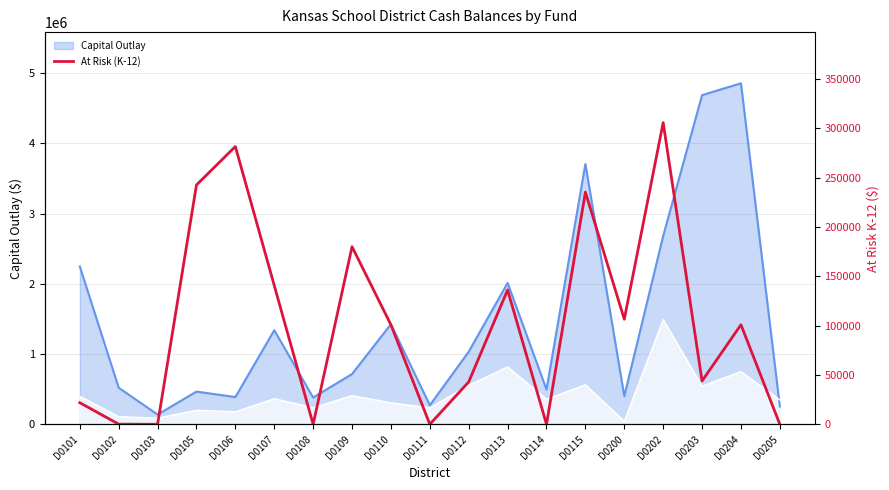

Reading left to right, list all the values displayed in this chart.

D0101=21895	D0102=173	D0103=29	D0105=242560	D0106=281536	D0107=140691	D0108=0	D0109=180000	D0110=100853	D0111=0	D0112=43000	D0113=136175	D0114=0	D0115=235347	D0200=106490	D0202=305750	D0203=43890	D0204=100926	D0205=0